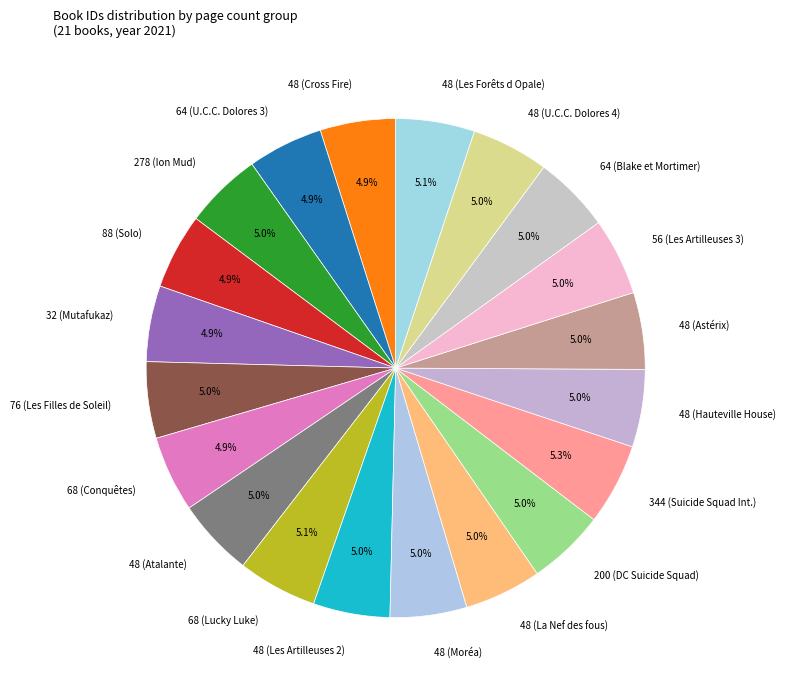

What percentage do 48 (U.C.C. Dolores 4) and 48 (Atalante) together represent?

10.0%